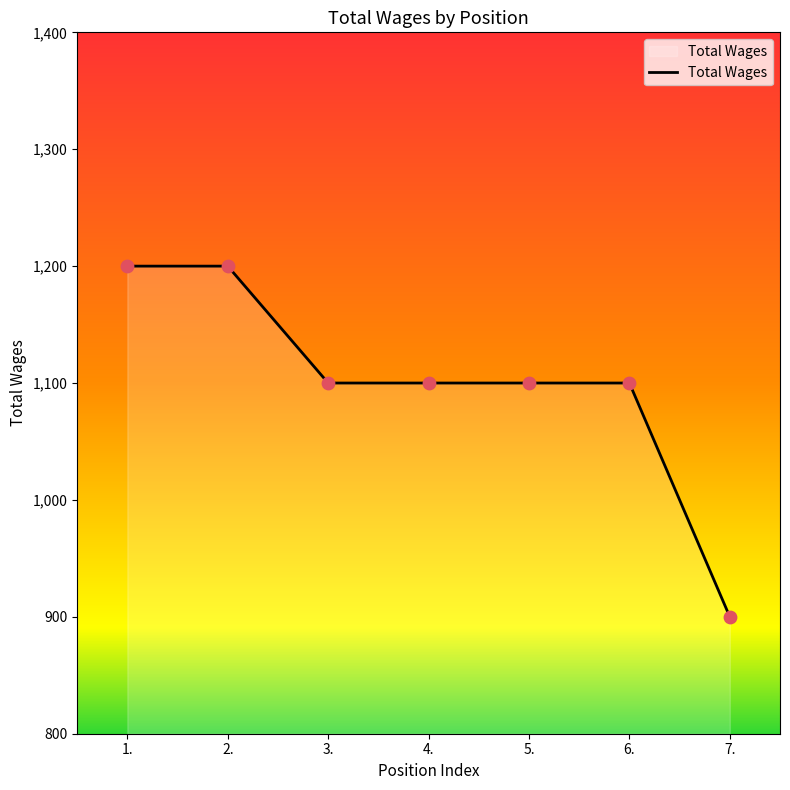

What is the change in value from 1. to 5.?

-100